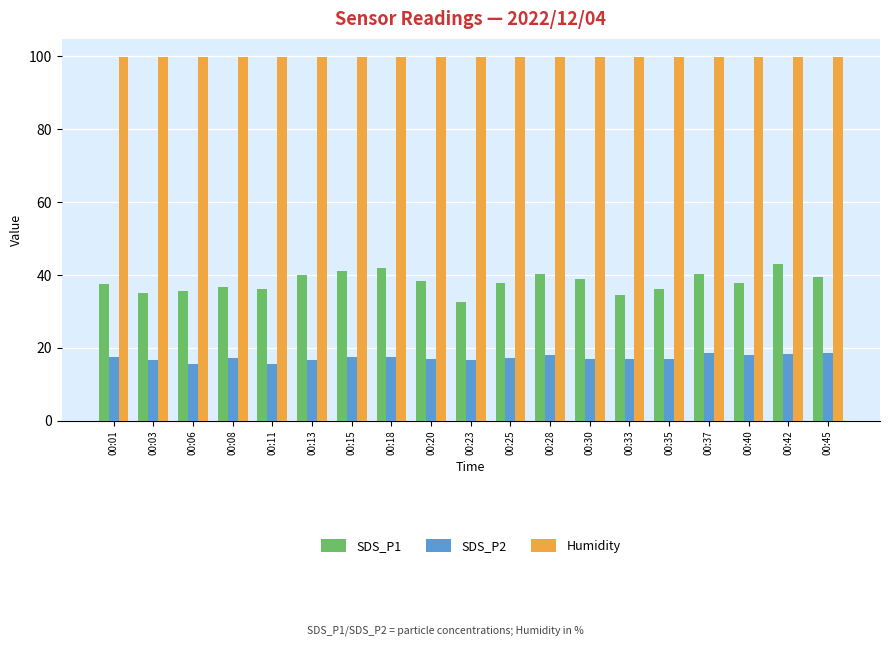

What is the difference between the highest and lowest values at 00:15?

82.4